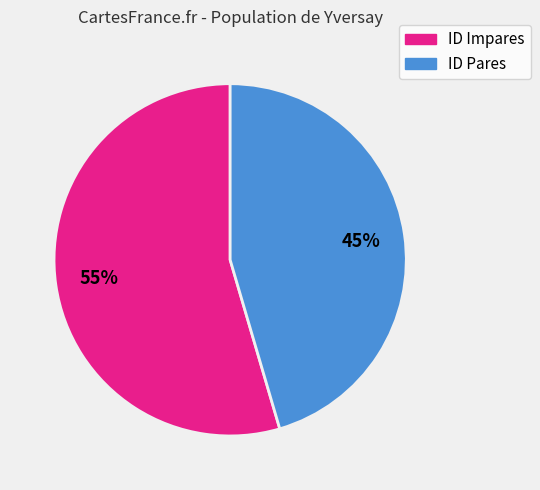

To the nearest percent, what is the average slice percentage?

50%